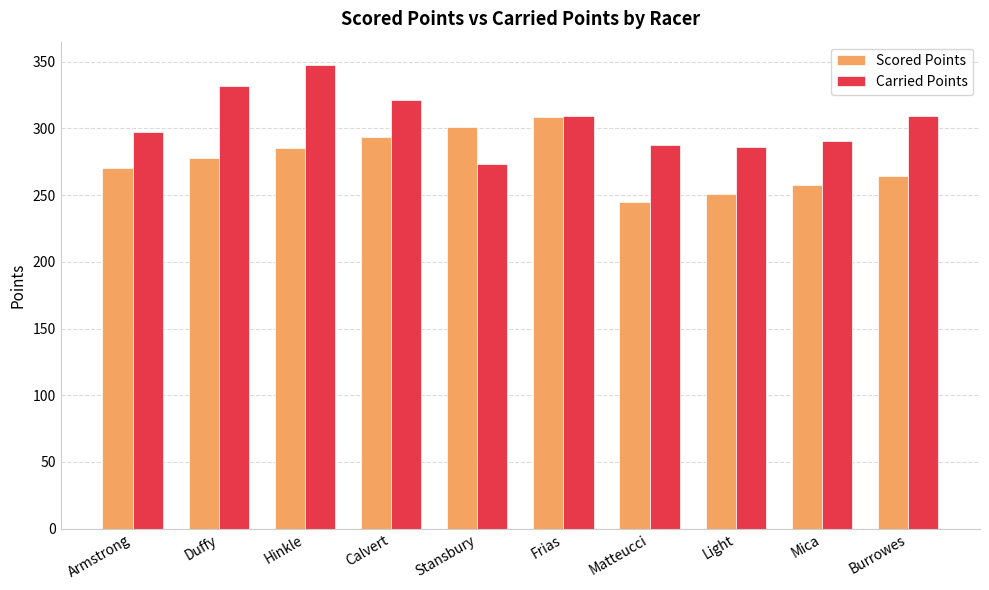

Which category has the highest value in the Scored Points series?

Frias